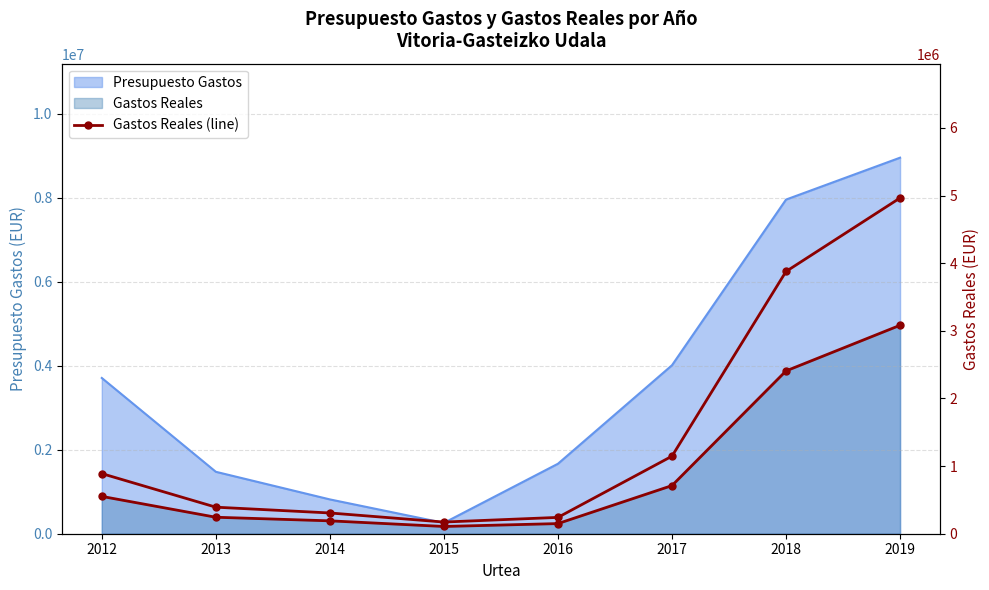

True or false: there are more than 2 points higher than both neighbors.

False